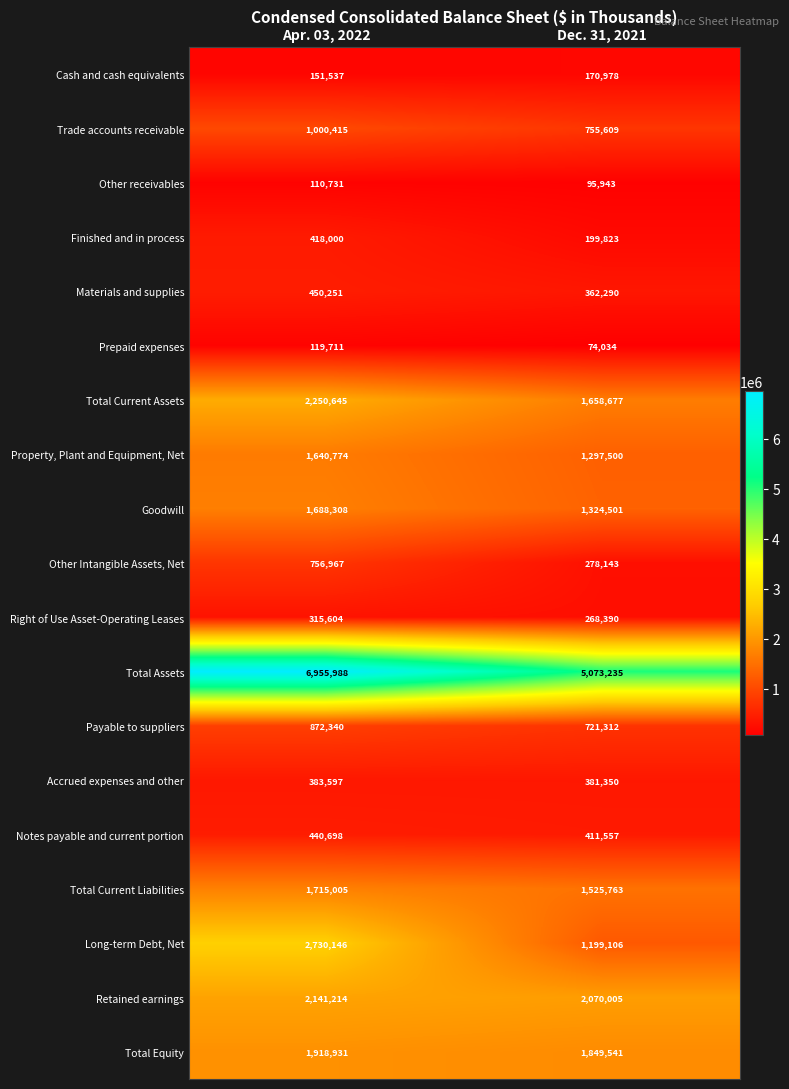

Which series has the largest range (max minus min)?

Total Assets